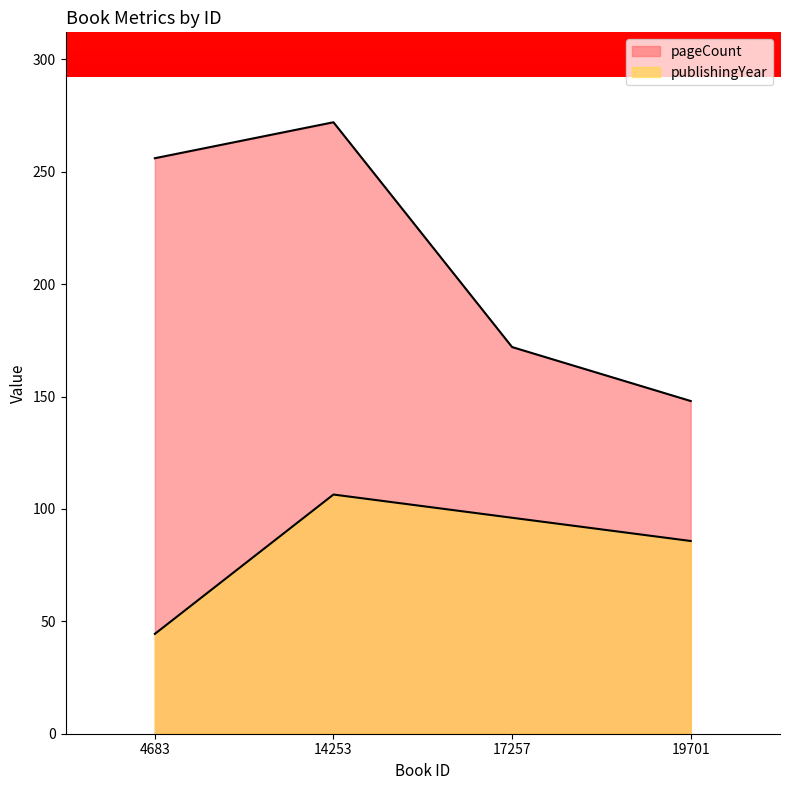

Which has a higher value, 19701 or 4683?

4683